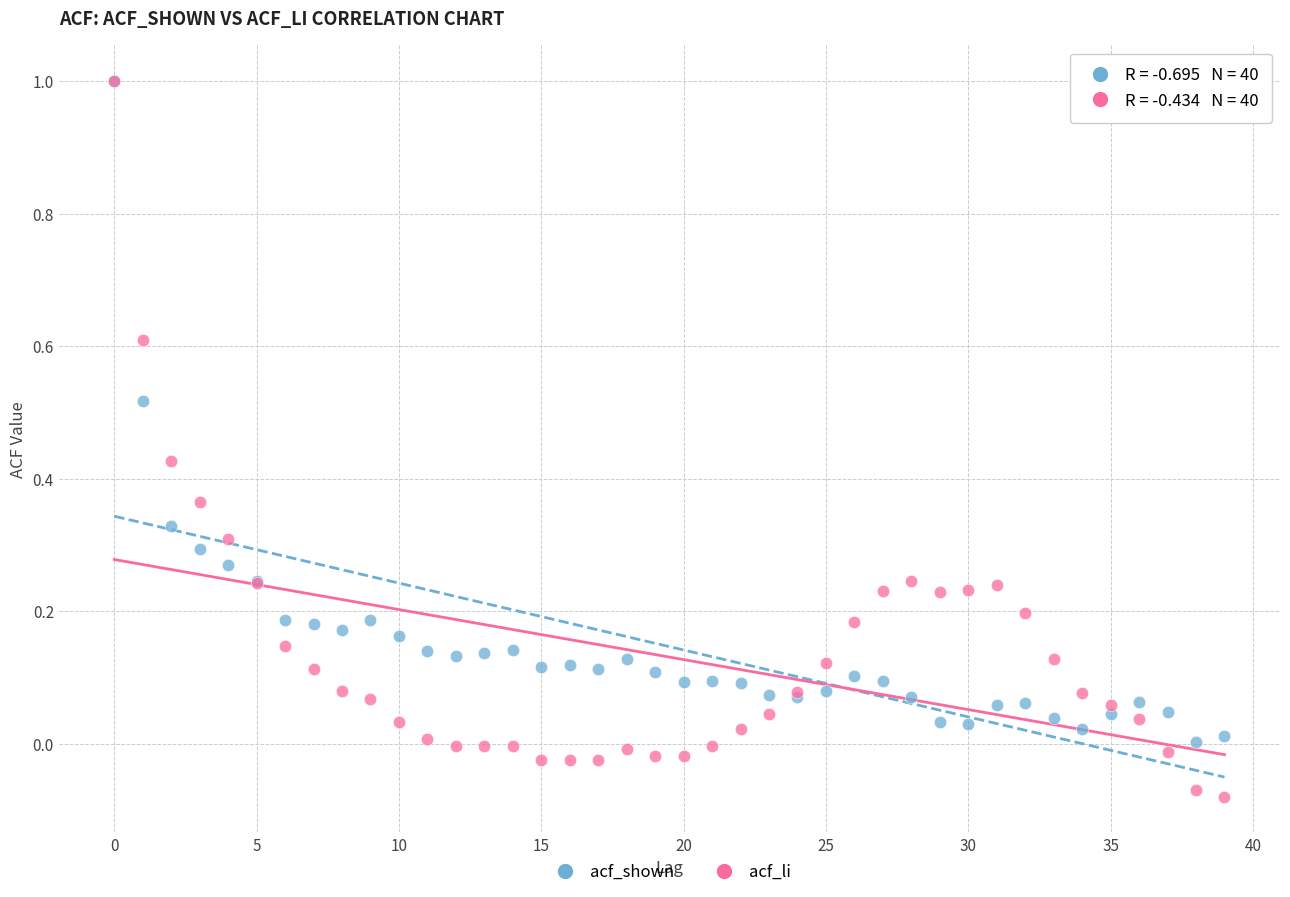

What are all the series names shown in the legend?

acf_shown, acf_li